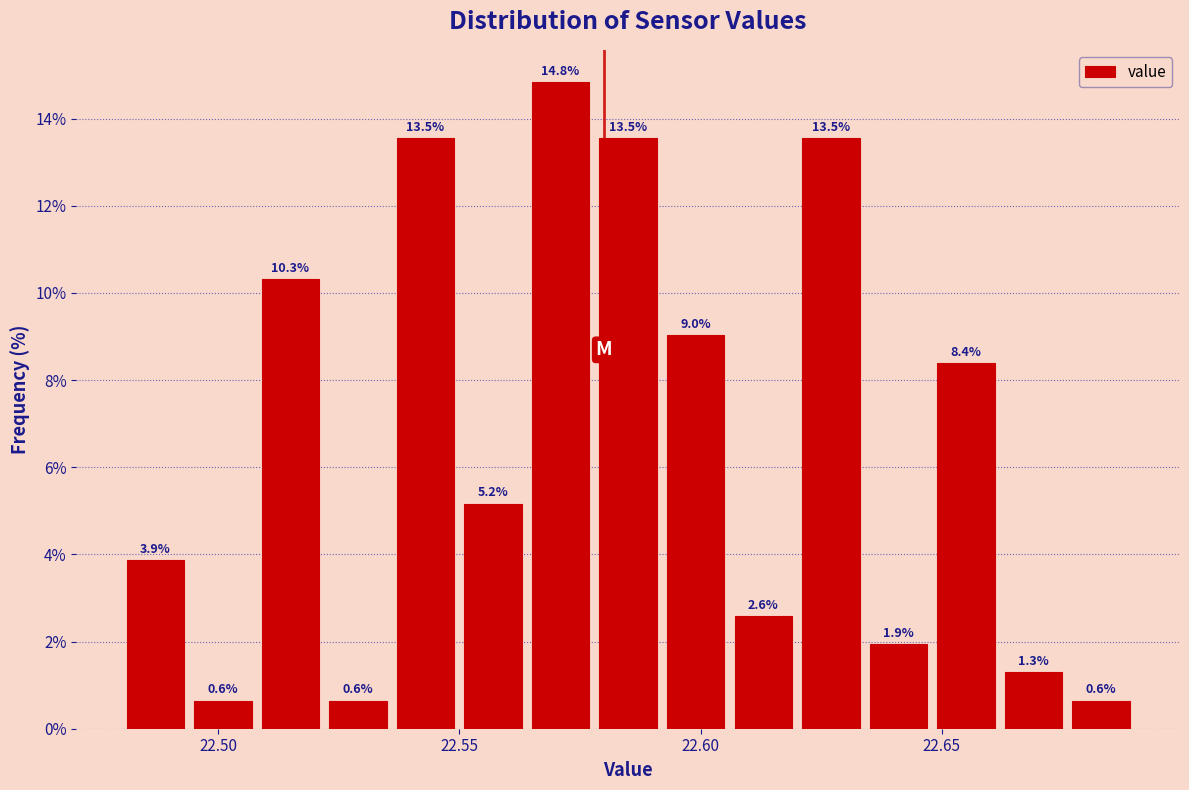

Read against the x-axis, roughly where is the centre of the tallest bar?

22.570